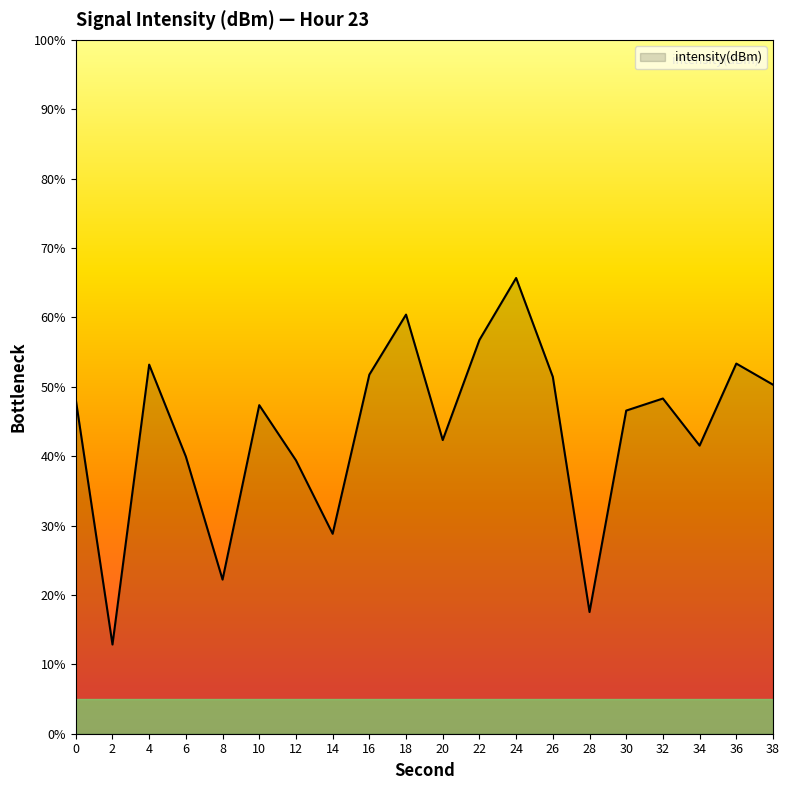

How many lines are shown in the chart?

1